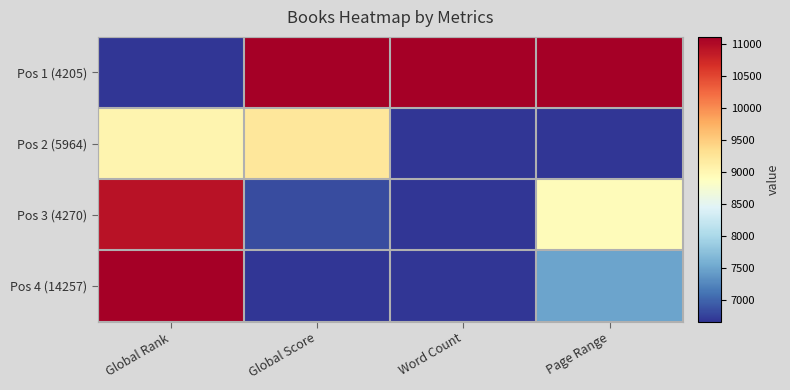

At how many categories does at least one series exceed 0?

4